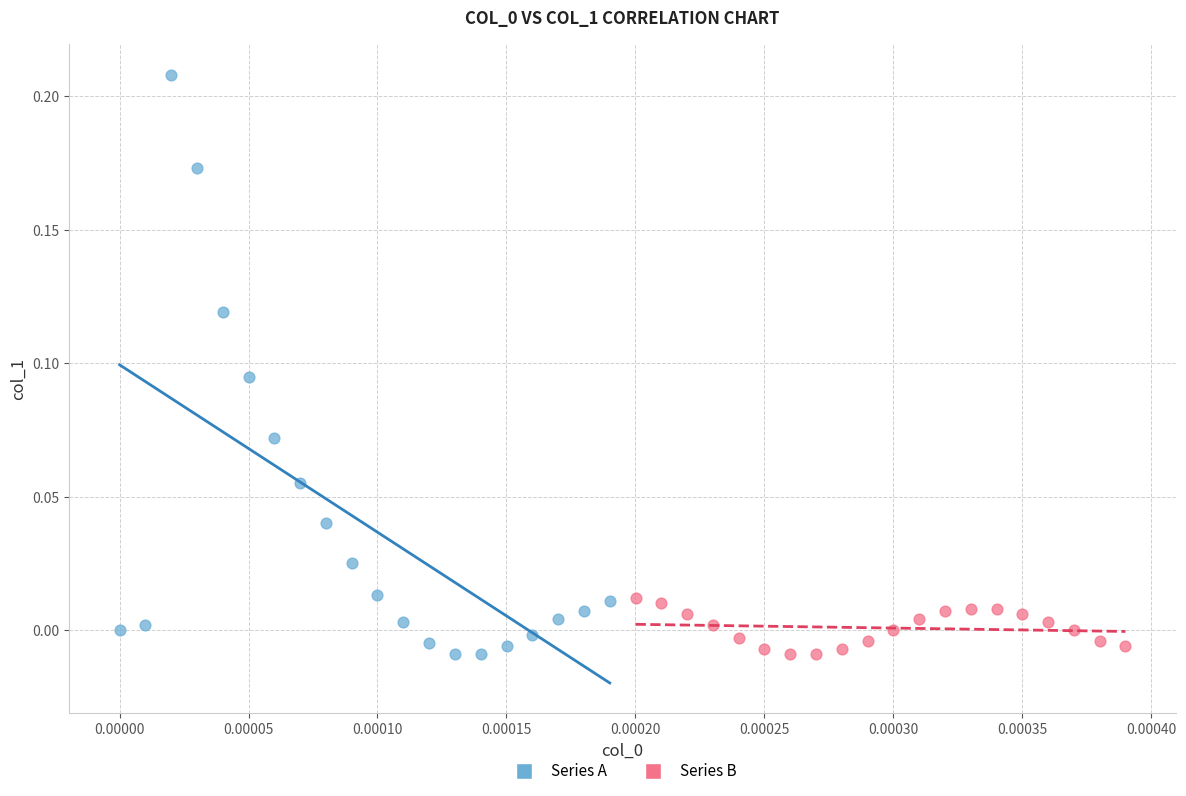

Which series contains the highest Y value?

Series A